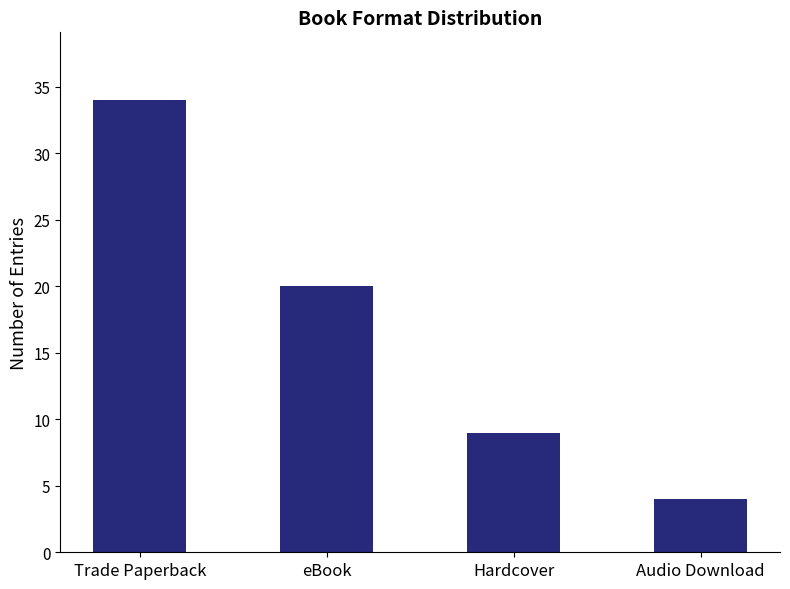

What is the change in value from Hardcover to Audio Download?

-5